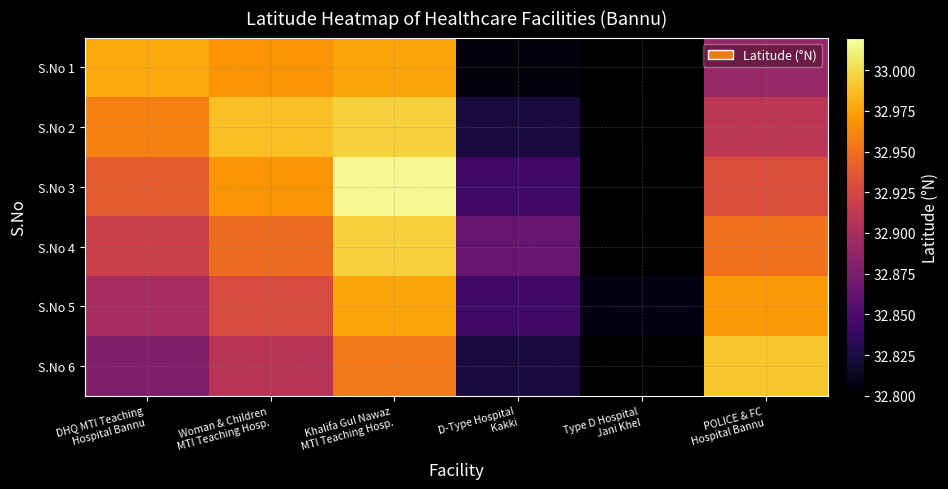

Reading left to right, extract all data points from this chart.

S.No 1: DHQ MTI Teaching
Hospital Bannu=33.0	Woman & Children
MTI Teaching Hosp.=33.0	Khalifa Gul Nawaz
MTI Teaching Hosp.=33.0	D-Type Hospital
Kakki=32.8	Type D Hospital
Jani Khel=32.7	POLICE & FC
Hospital Bannu=32.9
S.No 2: DHQ MTI Teaching
Hospital Bannu=33.0	Woman & Children
MTI Teaching Hosp.=33.0	Khalifa Gul Nawaz
MTI Teaching Hosp.=33.0	D-Type Hospital
Kakki=32.8	Type D Hospital
Jani Khel=32.7	POLICE & FC
Hospital Bannu=32.9
S.No 3: DHQ MTI Teaching
Hospital Bannu=32.9	Woman & Children
MTI Teaching Hosp.=33.0	Khalifa Gul Nawaz
MTI Teaching Hosp.=33.0	D-Type Hospital
Kakki=32.8	Type D Hospital
Jani Khel=32.8	POLICE & FC
Hospital Bannu=32.9
S.No 4: DHQ MTI Teaching
Hospital Bannu=32.9	Woman & Children
MTI Teaching Hosp.=32.9	Khalifa Gul Nawaz
MTI Teaching Hosp.=33.0	D-Type Hospital
Kakki=32.9	Type D Hospital
Jani Khel=32.8	POLICE & FC
Hospital Bannu=33.0
S.No 5: DHQ MTI Teaching
Hospital Bannu=32.9	Woman & Children
MTI Teaching Hosp.=32.9	Khalifa Gul Nawaz
MTI Teaching Hosp.=33.0	D-Type Hospital
Kakki=32.8	Type D Hospital
Jani Khel=32.8	POLICE & FC
Hospital Bannu=33.0
S.No 6: DHQ MTI Teaching
Hospital Bannu=32.9	Woman & Children
MTI Teaching Hosp.=32.9	Khalifa Gul Nawaz
MTI Teaching Hosp.=33.0	D-Type Hospital
Kakki=32.8	Type D Hospital
Jani Khel=32.8	POLICE & FC
Hospital Bannu=33.0